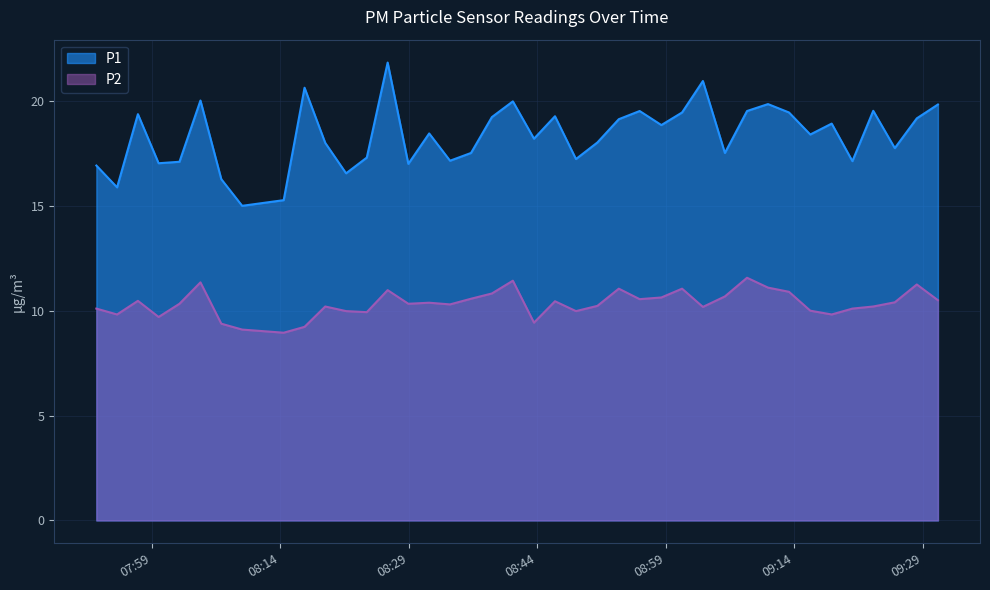

Count the number of data series in this chart.

2